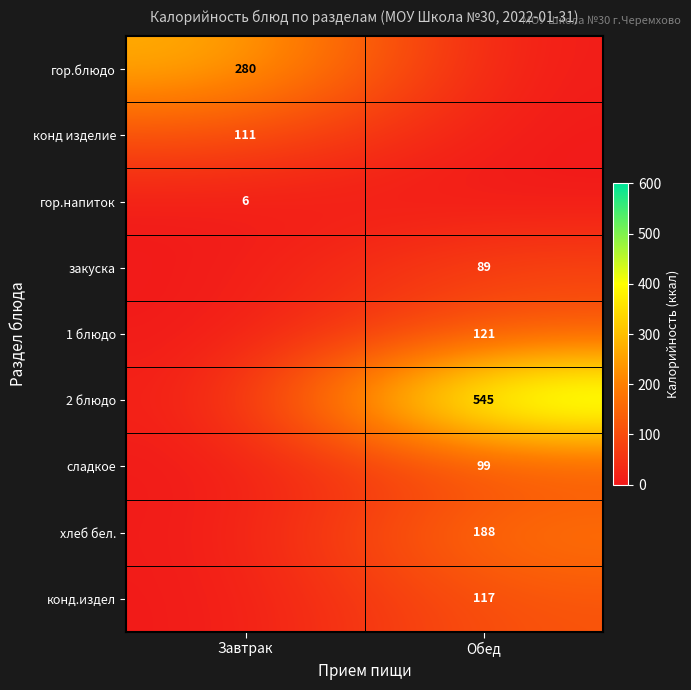

The закуска series shows 89 at Обед. True or false?

True